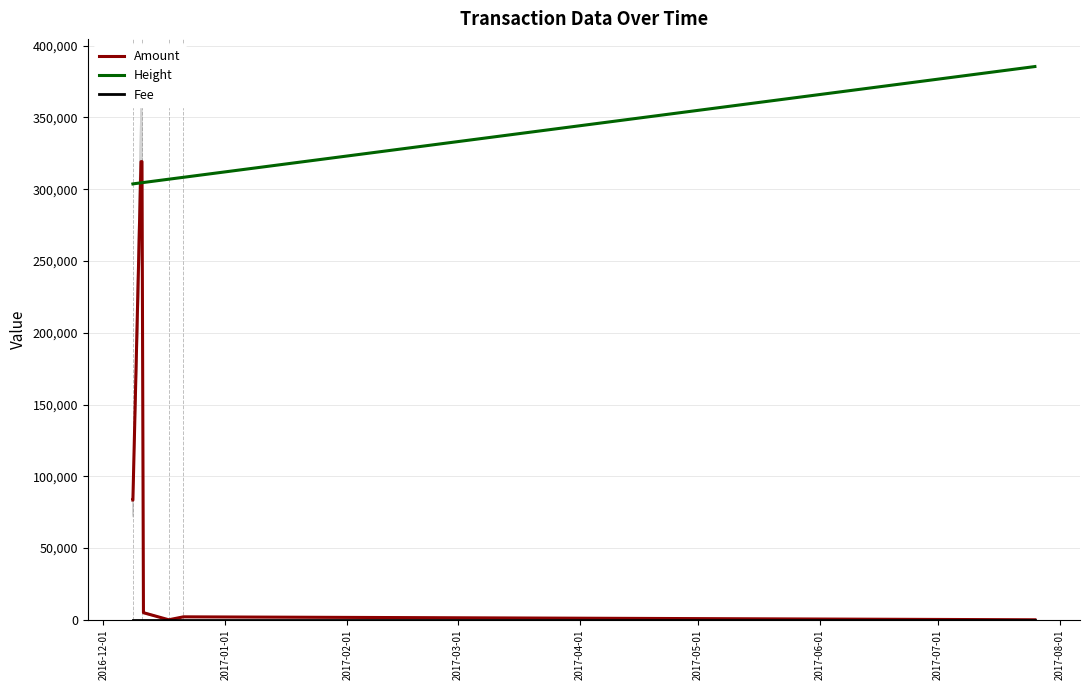

What is the highest value of the Height series?

385496